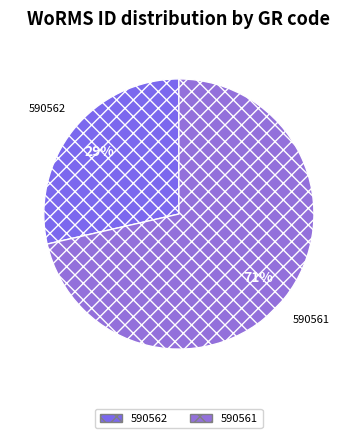

Combined, do 590561 and 590562 account for over 50%?

Yes